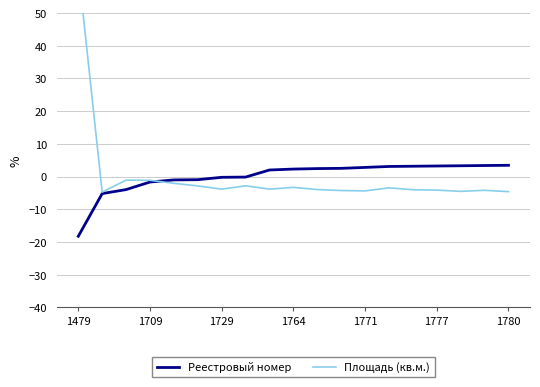

What is the maximum value for Реестровый номер?

3.4